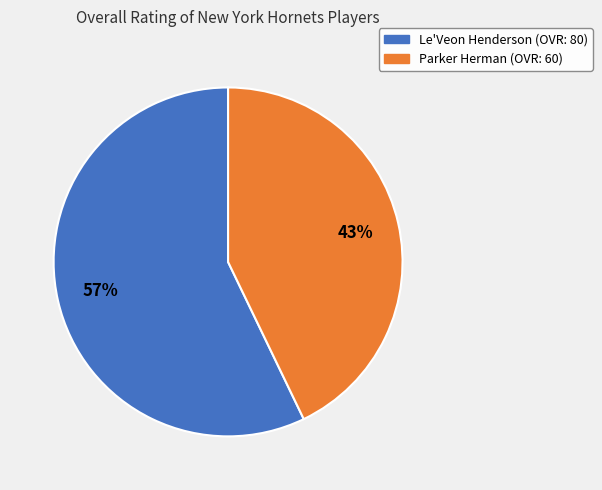

Does any single category account for the majority?

Yes